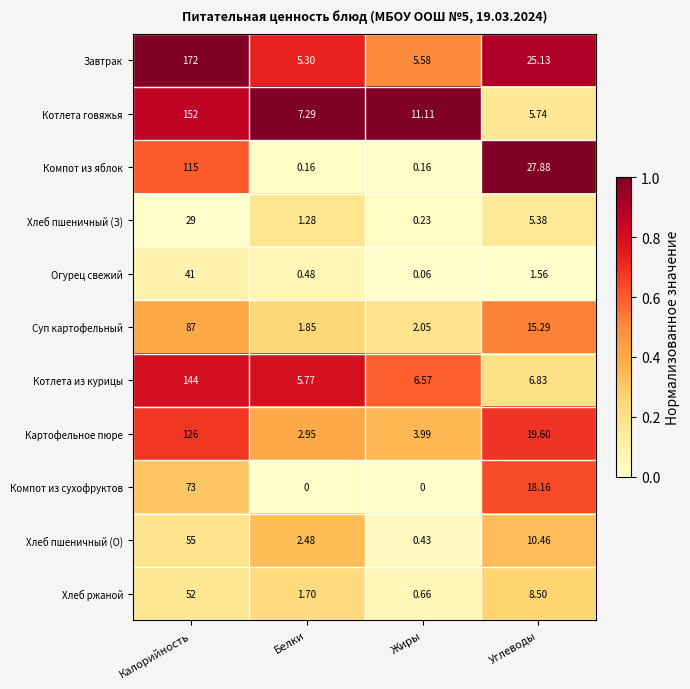

At which label does Завтрак first exceed 25?

Калорийность